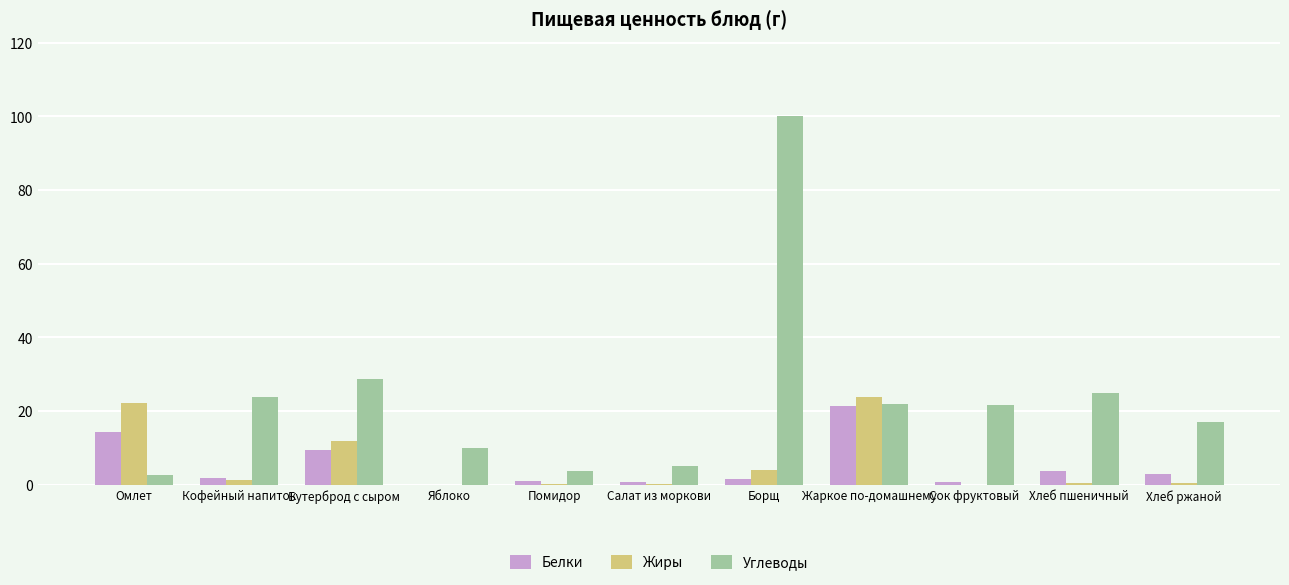

Are the bars horizontal?

No